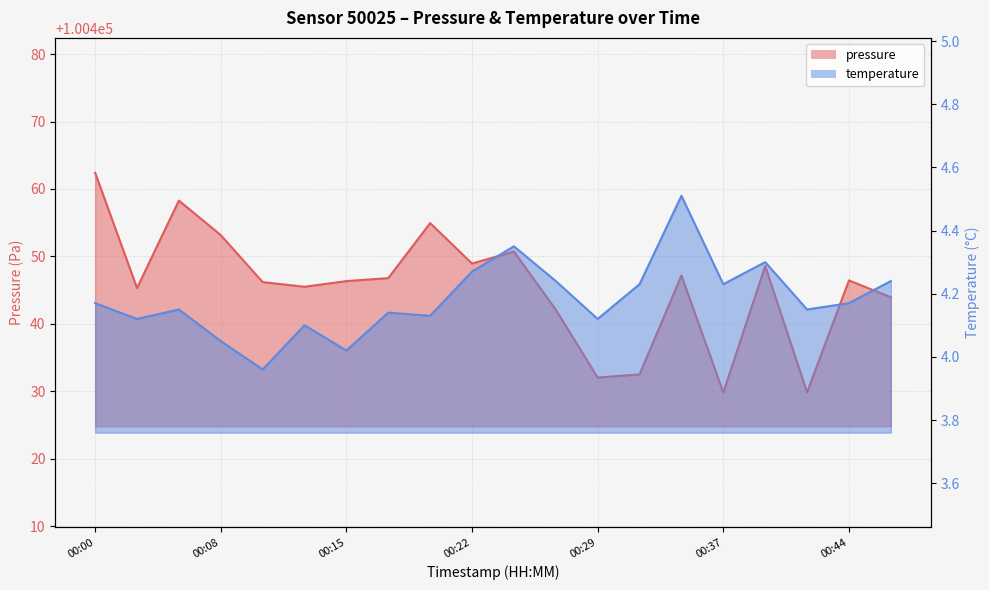

What is the greatest value displayed?

100462.4